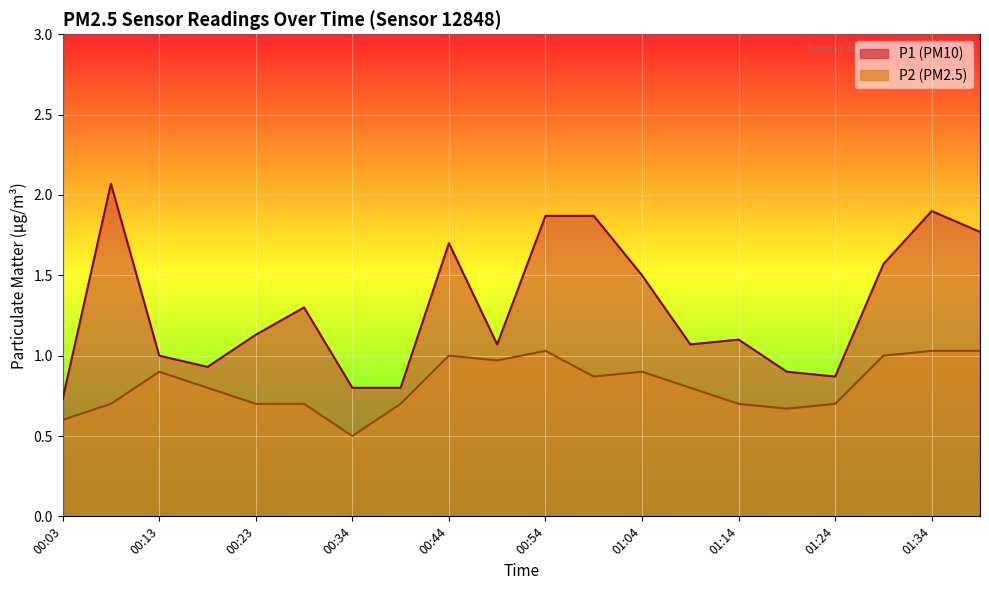

At which category does P2 reach its first local peak?

00:13